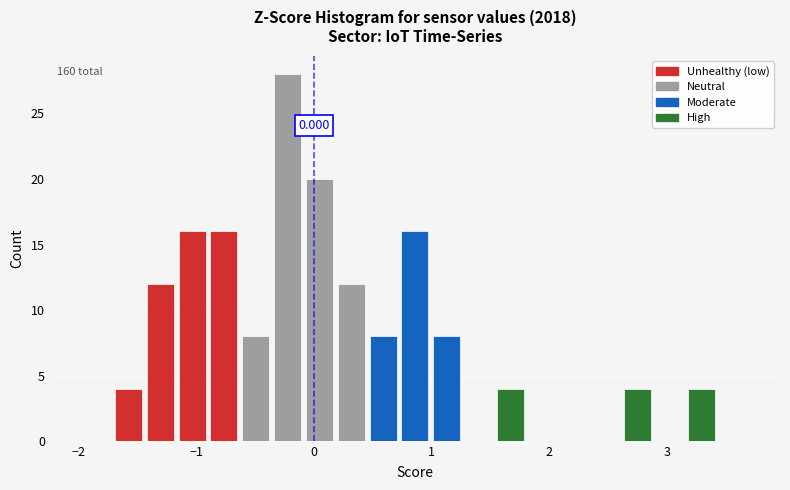

Around what value on the x-axis is the tallest bar? Give the approximate position of its centre, as read against the axis.

-0.2